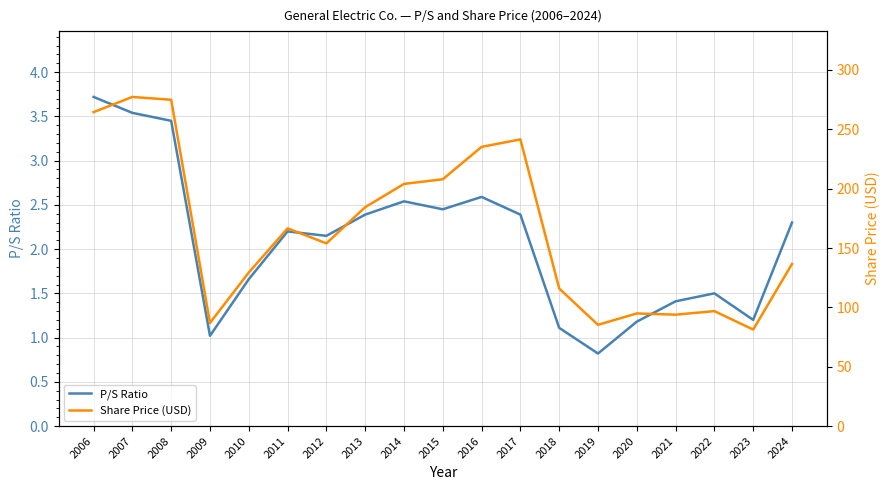

True or false: P/S Ratio has more than 1 points higher than both neighbors.

True